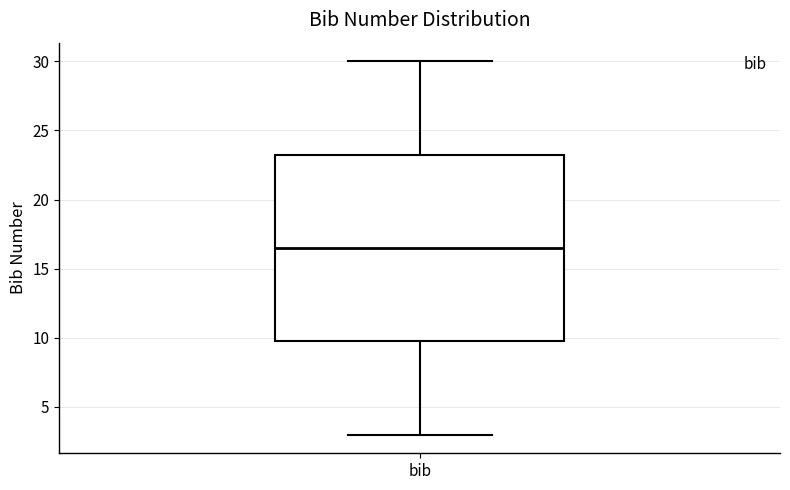

Where does the median line of the box for bib sit on the y-axis? The values are not printed on the chart, so give them approximately, as read against the axis.

16.5